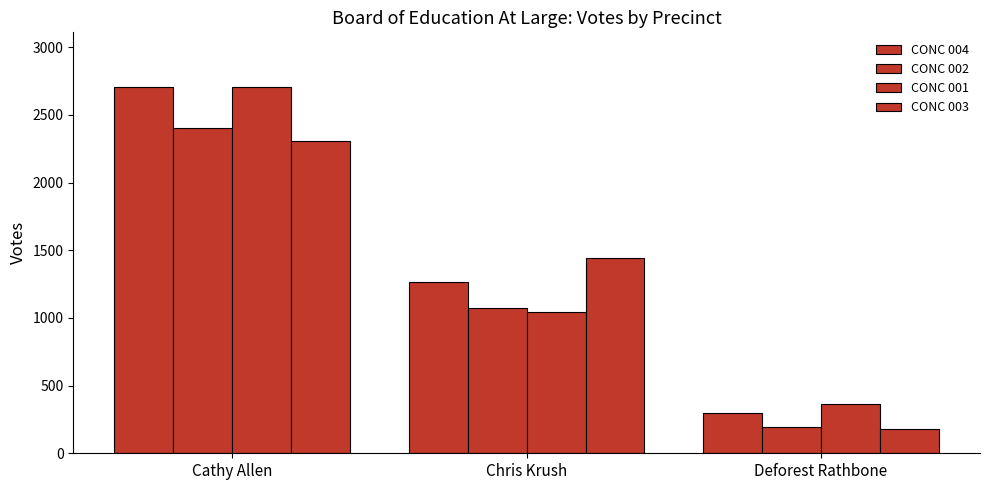

Are the bars grouped side by side (vs. stacked)?

Yes